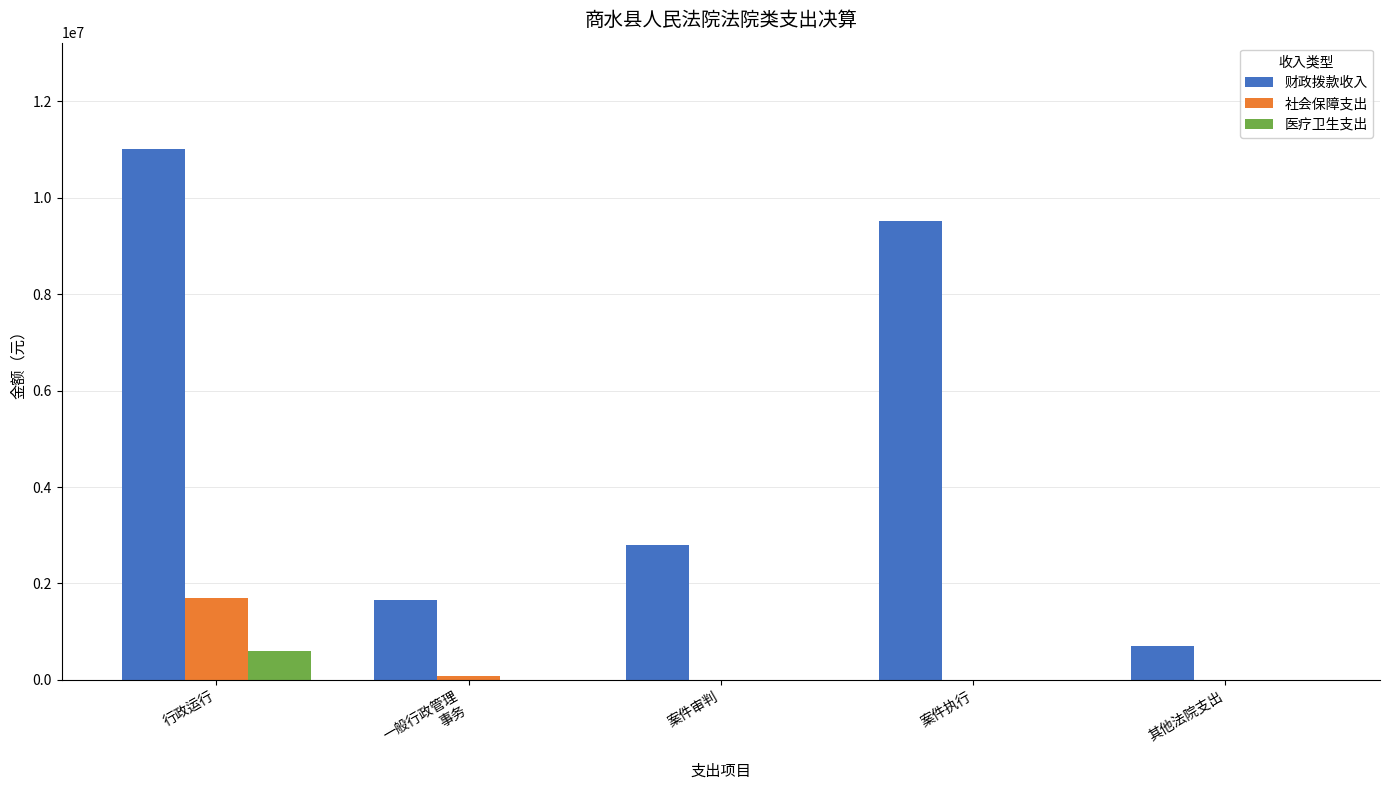

What is the total value across all series at 案件执行?

9523792.0